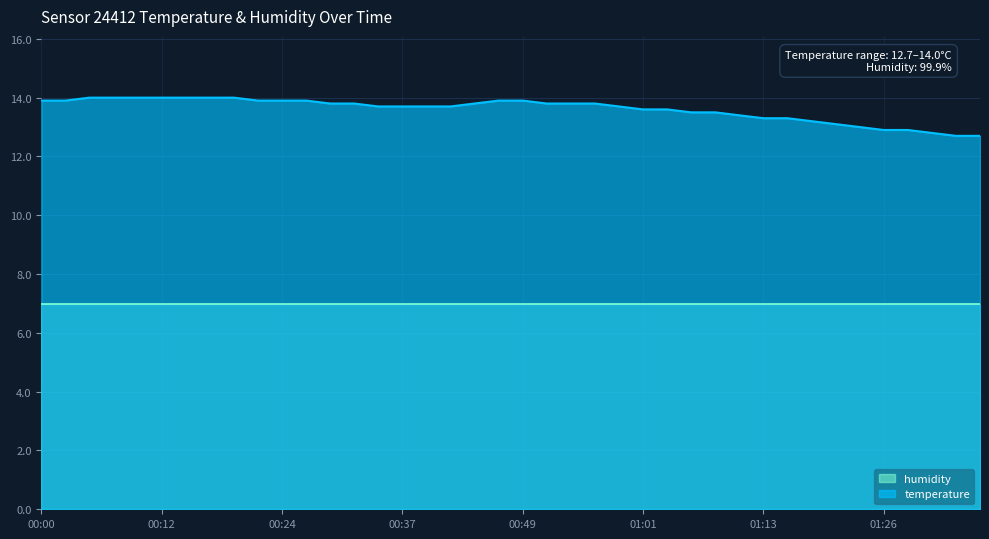

What is the value of the 36th point from the left?

12.9